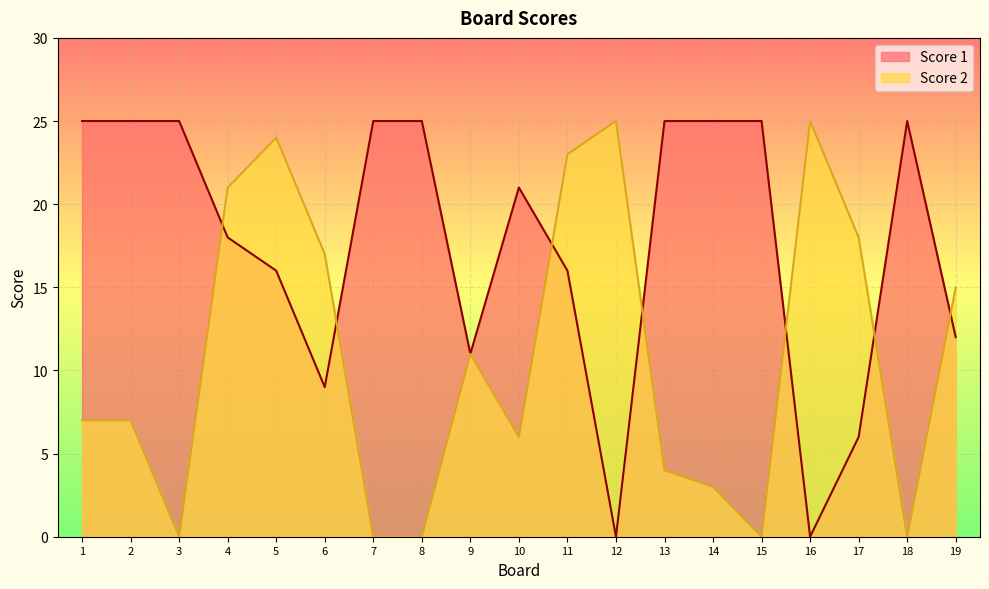

What is the greatest value displayed?

25